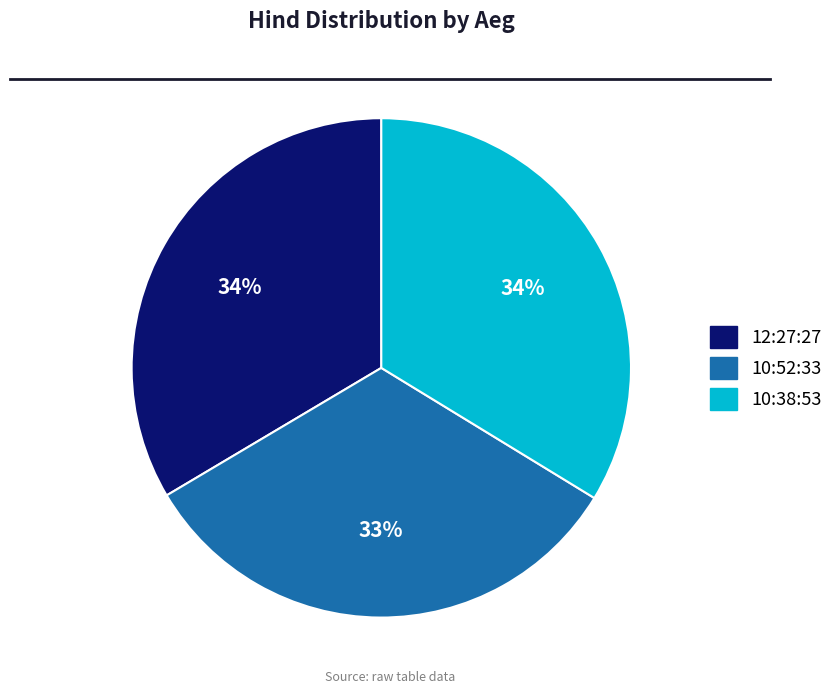

Between 10:38:53 and 10:52:33, which is larger?

10:38:53